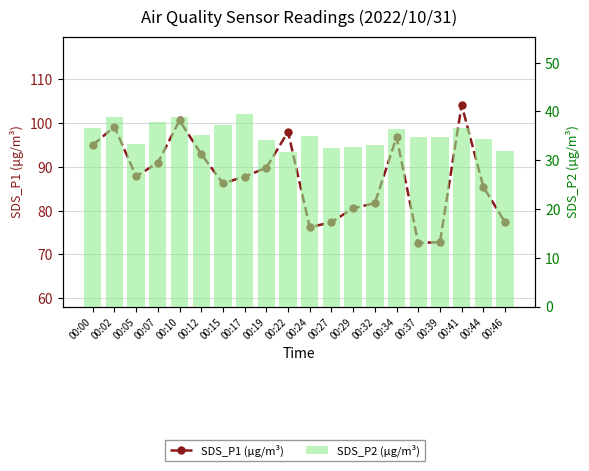

List the labels in order of SDS_P1 (µg/m³) value, largest first.

00:41, 00:10, 00:02, 00:22, 00:34, 00:00, 00:12, 00:07, 00:19, 00:05, 00:17, 00:15, 00:44, 00:32, 00:29, 00:27, 00:46, 00:24, 00:39, 00:37